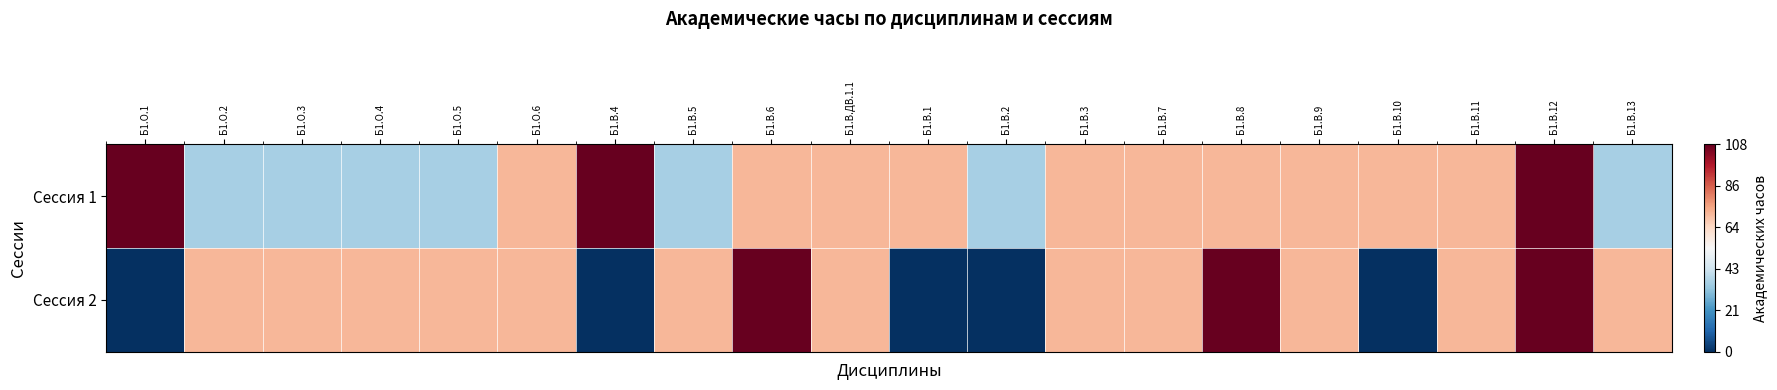

Reading right to left, transcribe all the data shown in this chart.

Сессия 1: Б1.В.13=0.3	Б1.В.12=1.0	Б1.В.11=0.7	Б1.В.10=0.7	Б1.В.9=0.7	Б1.В.8=0.7	Б1.В.7=0.7	Б1.В.3=0.7	Б1.В.2=0.3	Б1.В.1=0.7	Б1.В.ДВ.1.1=0.7	Б1.В.6=0.7	Б1.В.5=0.3	Б1.В.4=1.0	Б1.О.6=0.7	Б1.О.5=0.3	Б1.О.4=0.3	Б1.О.3=0.3	Б1.О.2=0.3	Б1.О.1=1.0
Сессия 2: Б1.В.13=0.7	Б1.В.12=1.0	Б1.В.11=0.7	Б1.В.10=0.0	Б1.В.9=0.7	Б1.В.8=1.0	Б1.В.7=0.7	Б1.В.3=0.7	Б1.В.2=0.0	Б1.В.1=0.0	Б1.В.ДВ.1.1=0.7	Б1.В.6=1.0	Б1.В.5=0.7	Б1.В.4=0.0	Б1.О.6=0.7	Б1.О.5=0.7	Б1.О.4=0.7	Б1.О.3=0.7	Б1.О.2=0.7	Б1.О.1=0.0